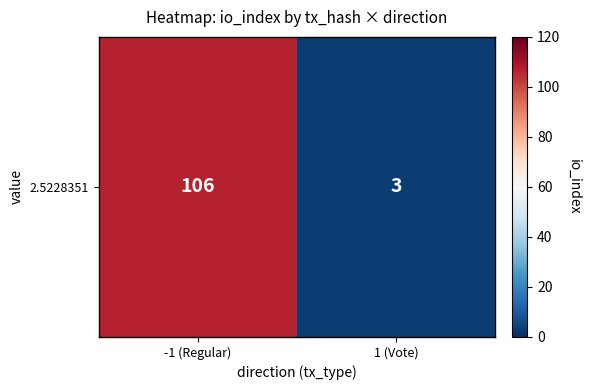

List the labels in order of value, largest first.

-1 (Regular), 1 (Vote)